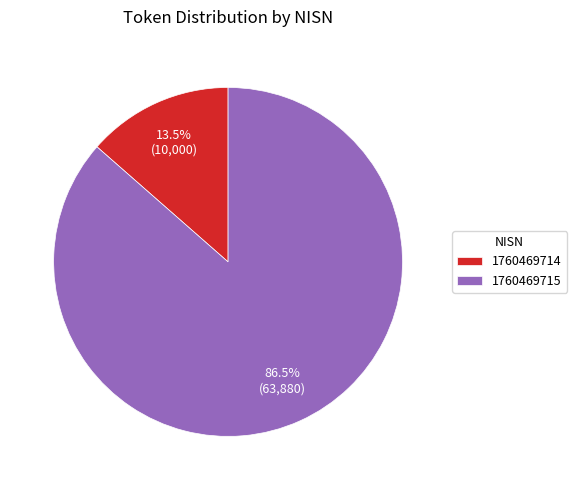

Do 1760469714 and 1760469715 together represent more than half of the pie?

Yes